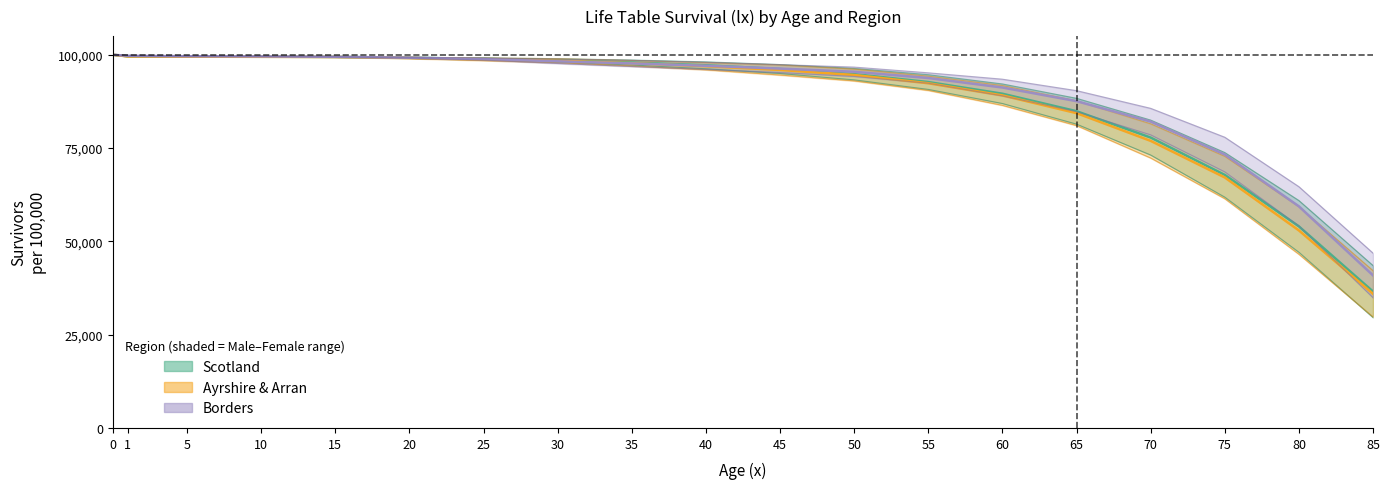

At which category does the chart reach its minimum across all series?

85